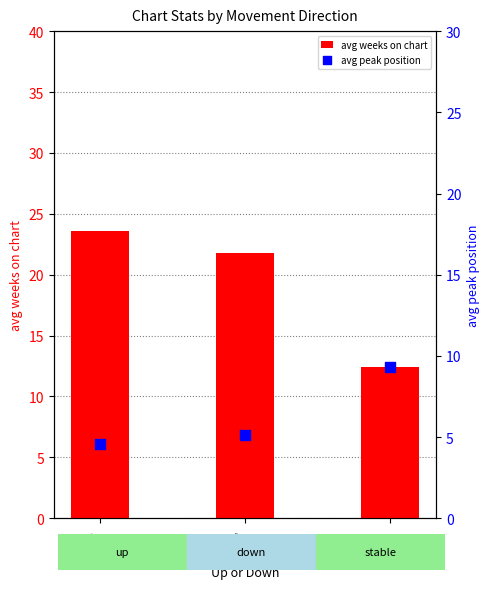

Which series has the largest total across all categories?

avg weeks on chart